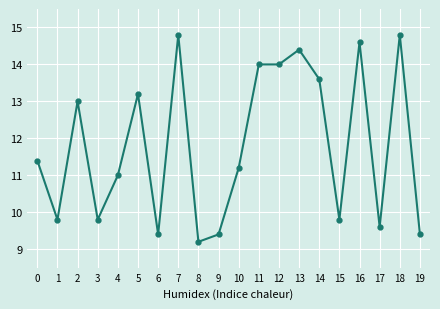

Reading left to right, transcribe all the data shown in this chart.

0=11.4	1=9.8	2=13.0	3=9.8	4=11.0	5=13.2	6=9.4	7=14.8	8=9.2	9=9.4	10=11.2	11=14.0	12=14.0	13=14.4	14=13.6	15=9.8	16=14.6	17=9.6	18=14.8	19=9.4